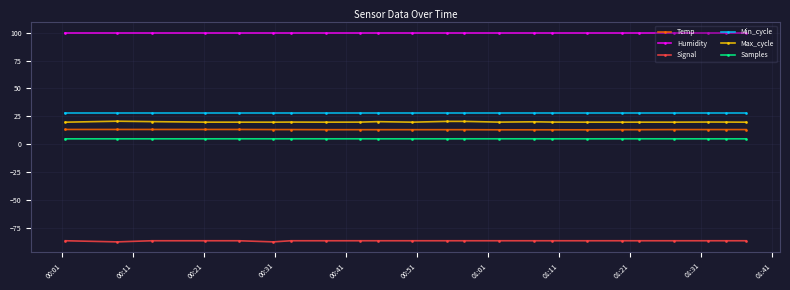

What is the sum of all Signal values?

-1980.0